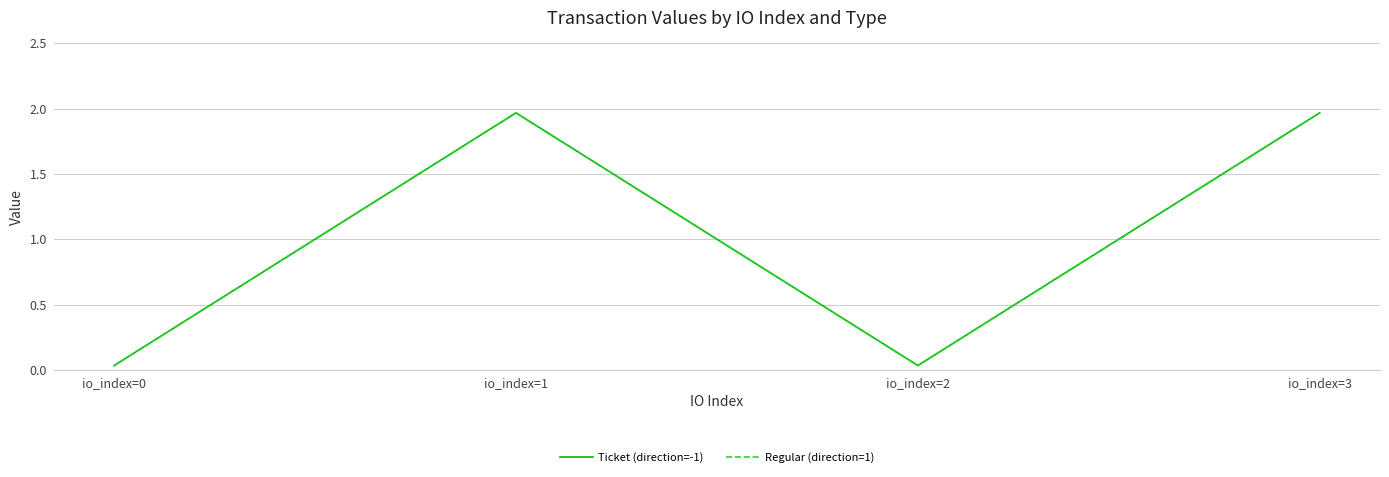

The Regular (direction=1) series shows 0.8 at io_index=3. True or false?

False